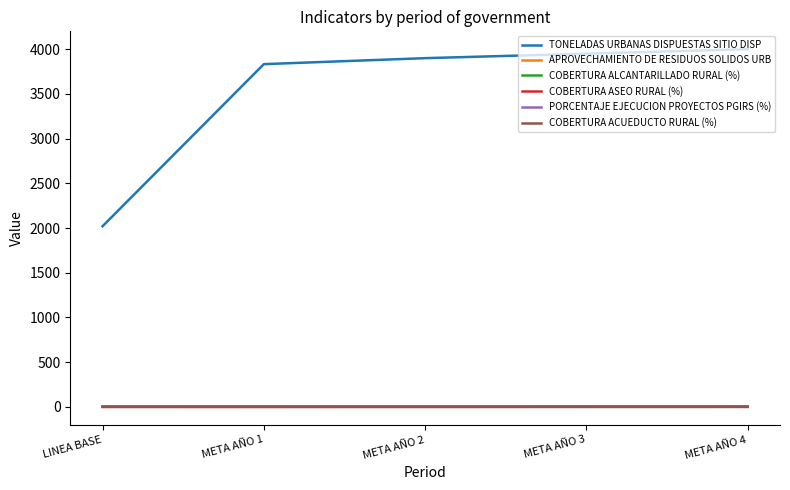

At which category does the chart reach its peak across all series?

META AÑO 4